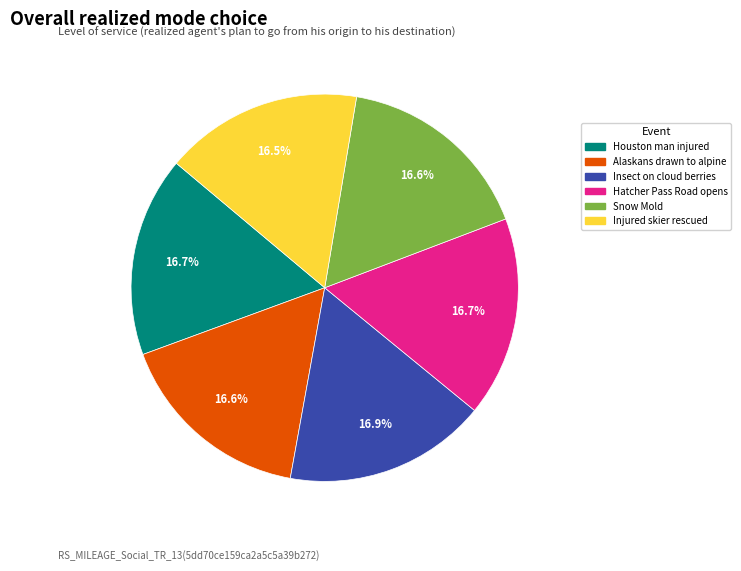

What is the ratio of the value at Hatcher Pass Road opens to the value at Houston man injured?

1.0